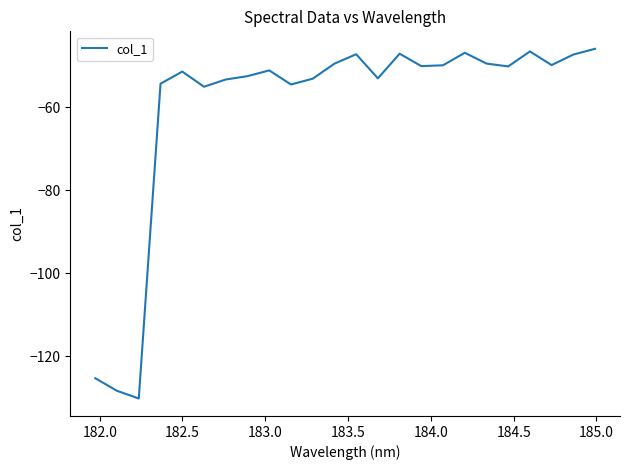

How many categories are shown in the chart?

24